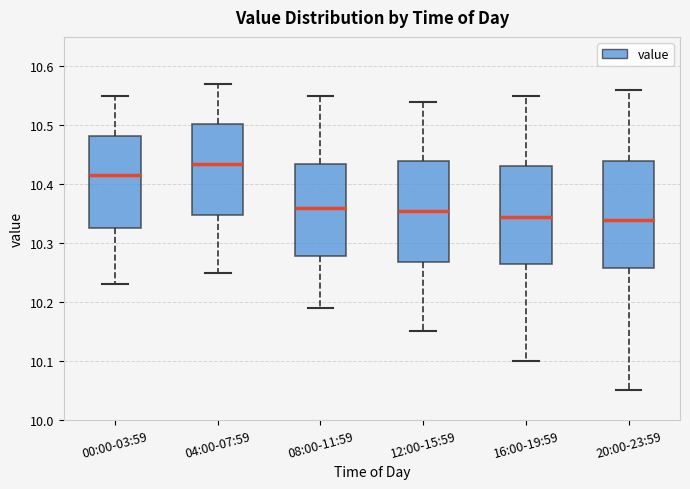

Where does the upper whisker of the box for 00:00-03:59 end on the y-axis? The values are not printed on the chart, so give them approximately, as read against the axis.

10.55